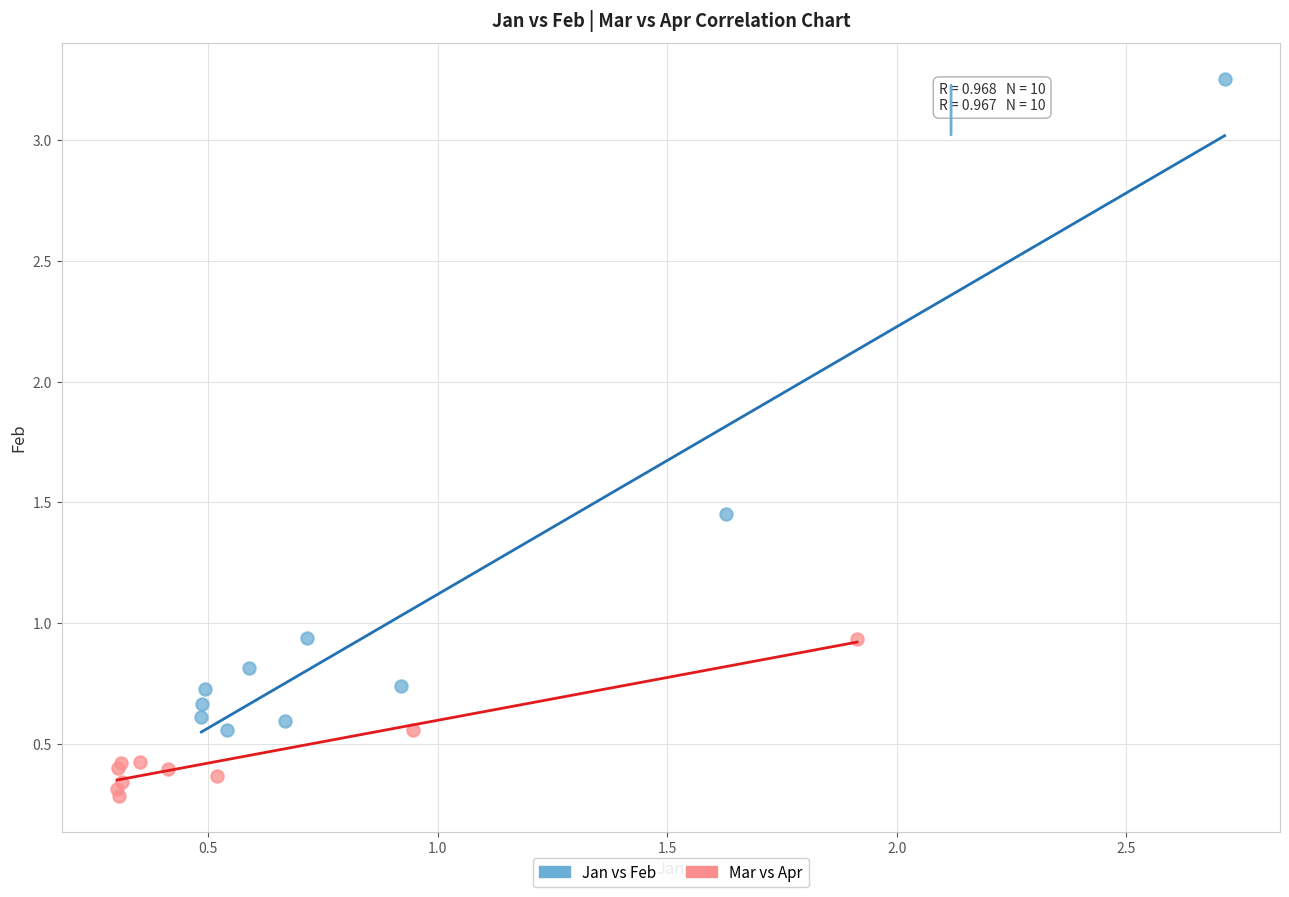

Which series has the widest spread of Y values?

Jan vs Feb